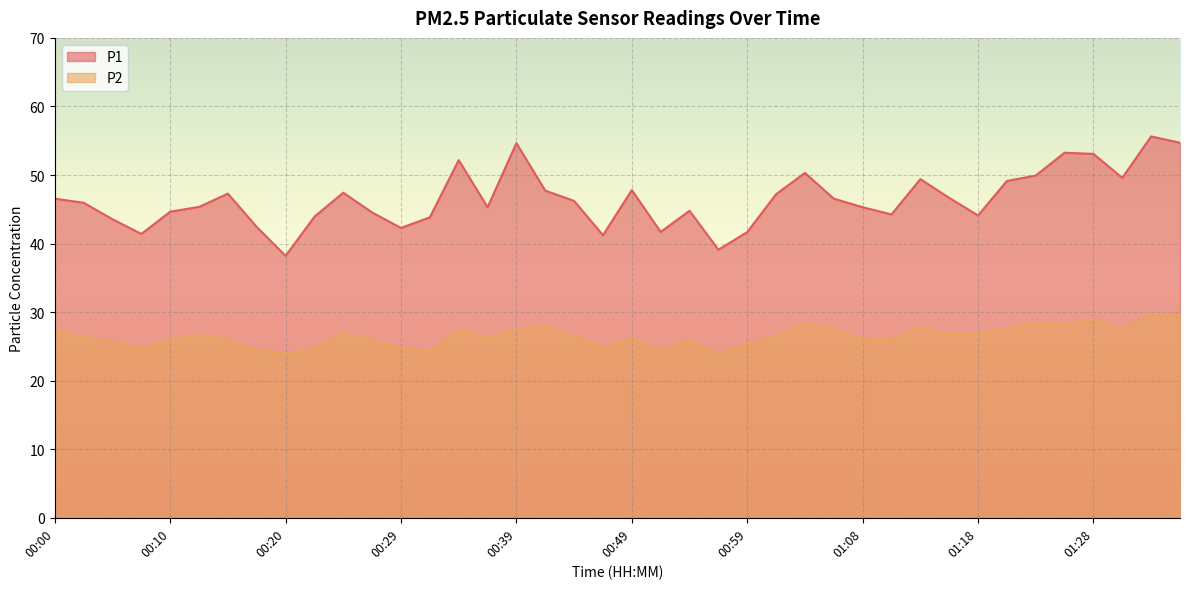

True or false: P1 and P2 intersect in this chart.

False